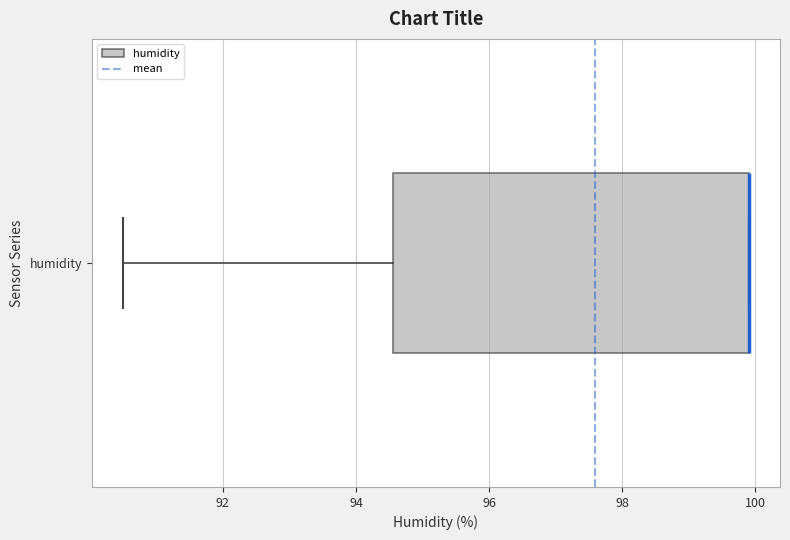

Transcribe this box plot: give where the median line is, the range the box spans, and where the two whiskers end, as read against the x-axis. The values are not printed on the chart, so give them approximately, as read against the axis.

median 100.0 (drawn on the box's right edge), box 94.6 to 100.0, whiskers 90.6 to 100.0